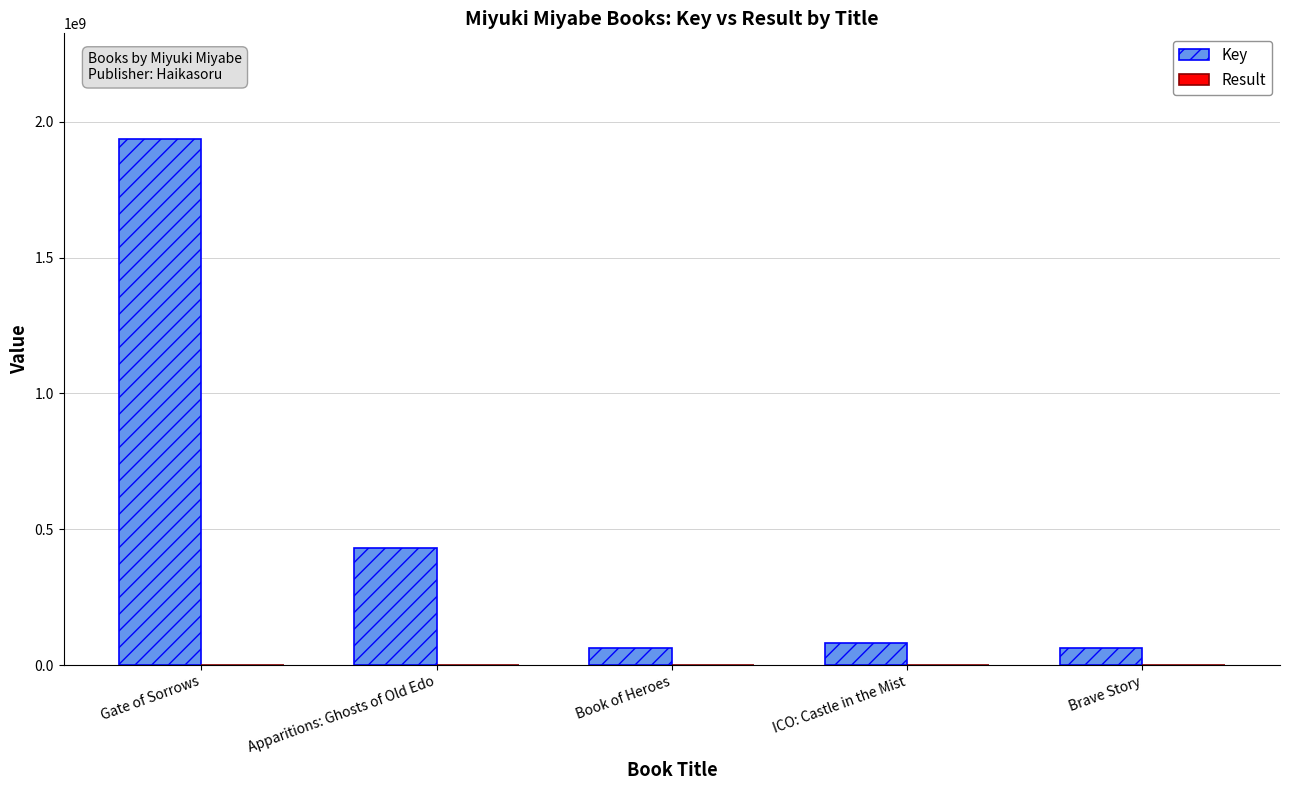

Which label corresponds to the largest value in the chart?

Gate of Sorrows